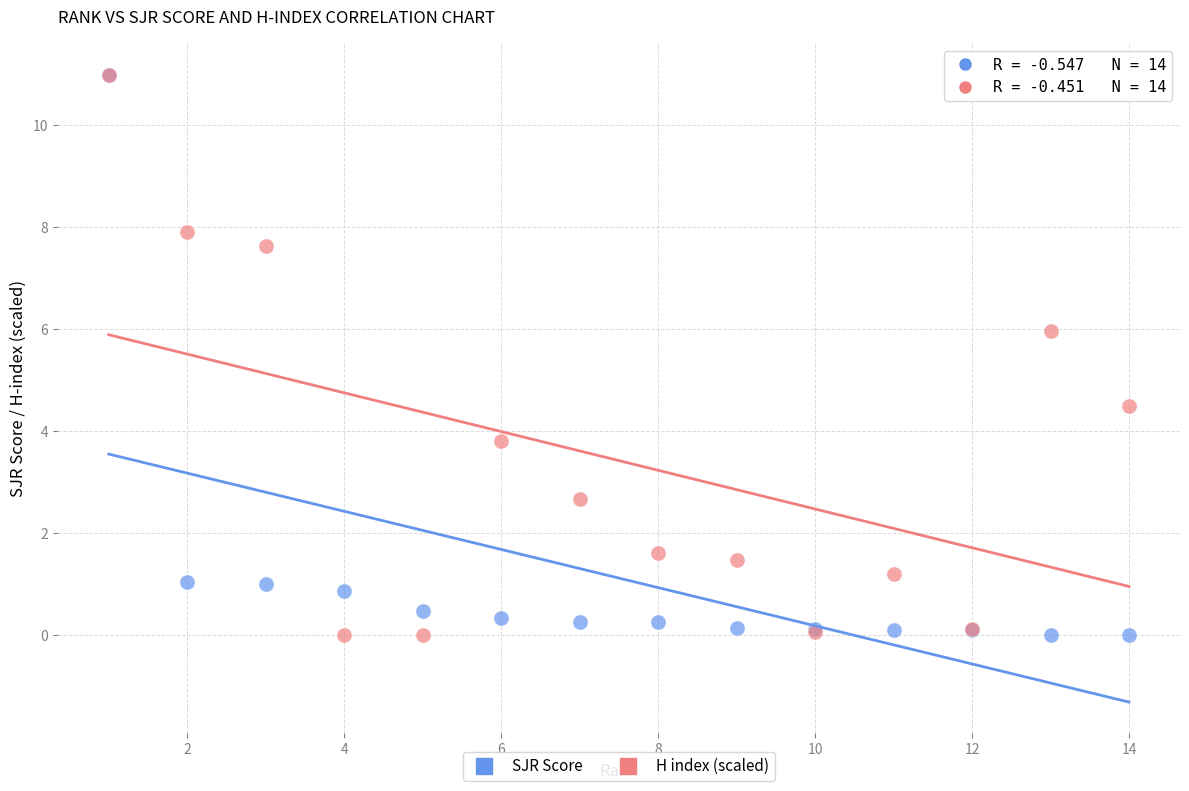

In the SJR Score series, what Y value is closest to 5?

1.1